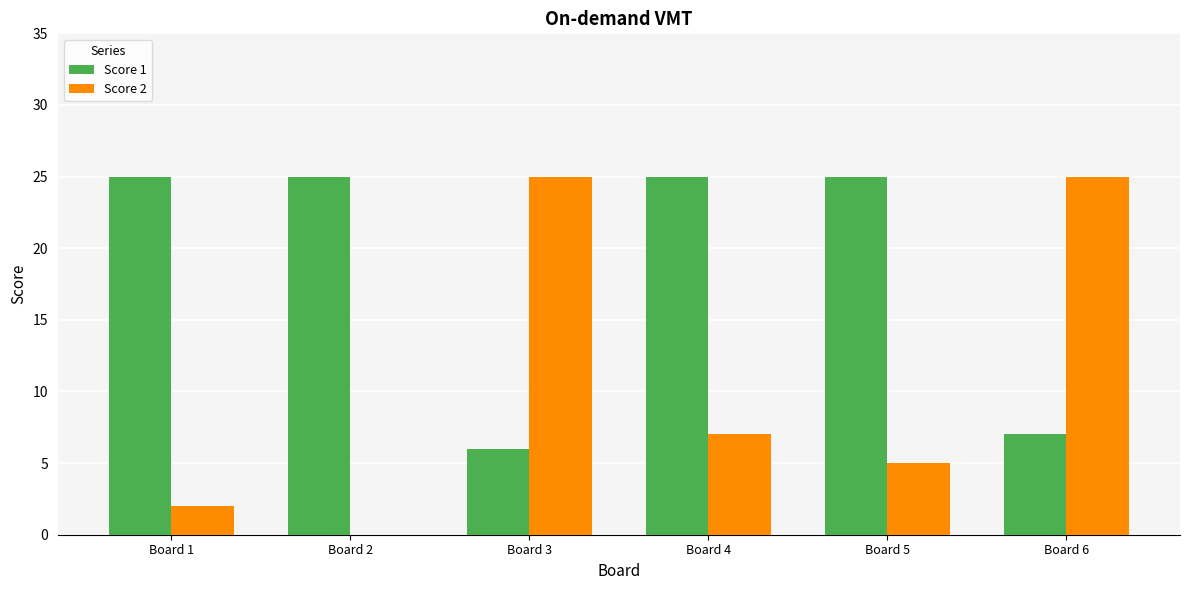

What is the maximum value for Score 1?

25